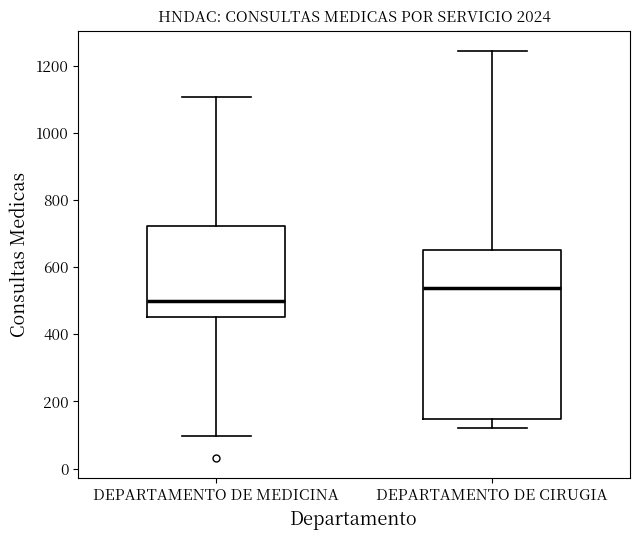

Reading left to right, transcribe this box plot: for each box, give where its median line is, the range the box spans, and where its two whiskers end, as read against the y-axis. The values are not printed on the chart, so give them approximately, as read against the axis.

DEPARTAMENTO DE MEDICINA: median 500, box 460 to 720, whiskers 100 to 1100
DEPARTAMENTO DE CIRUGIA: median 540, box 140 to 660, whiskers 120 to 1240